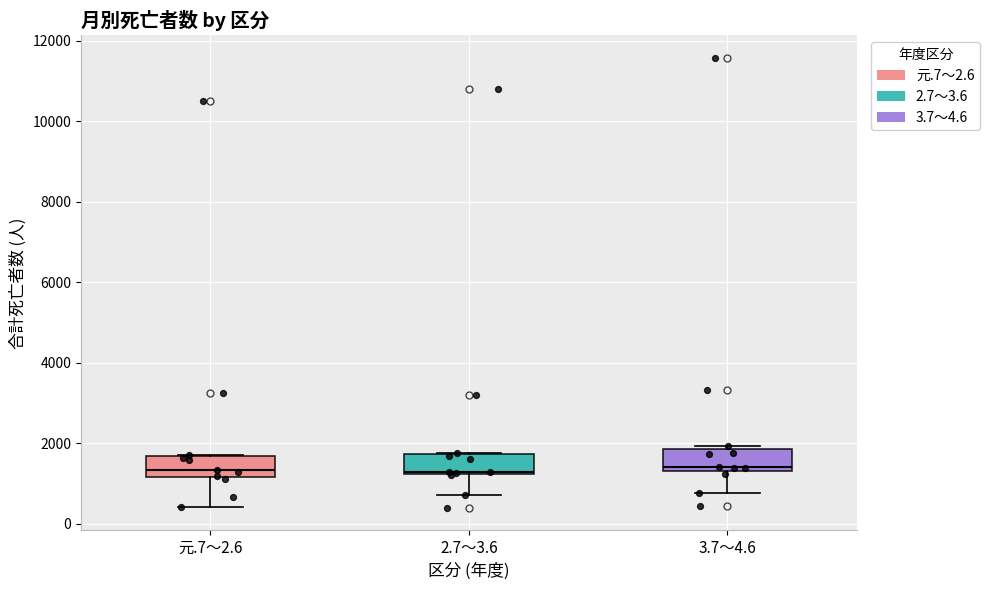

Where is the lower edge of the box for 元.7～2.6 on the y-axis? The values are not printed on the chart, so give them approximately, as read against the axis.

1200